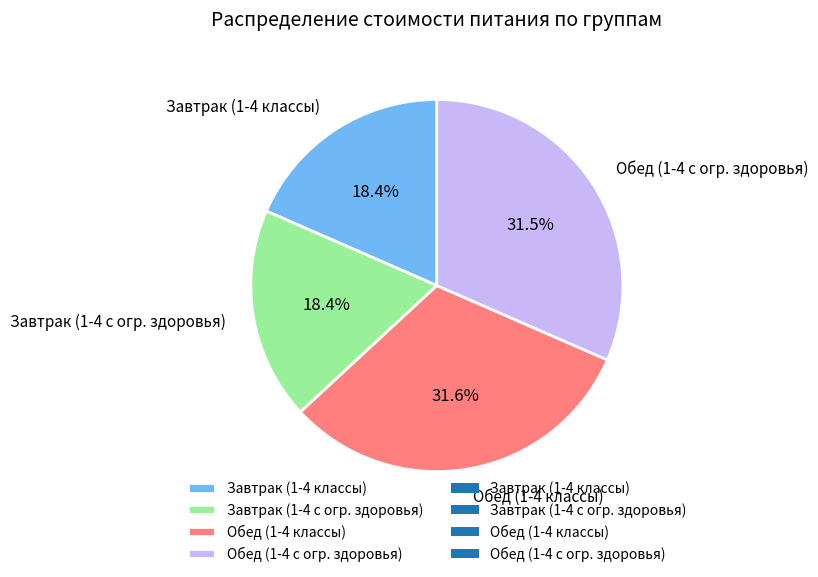

Is there any slice that represents more than half of the pie?

No